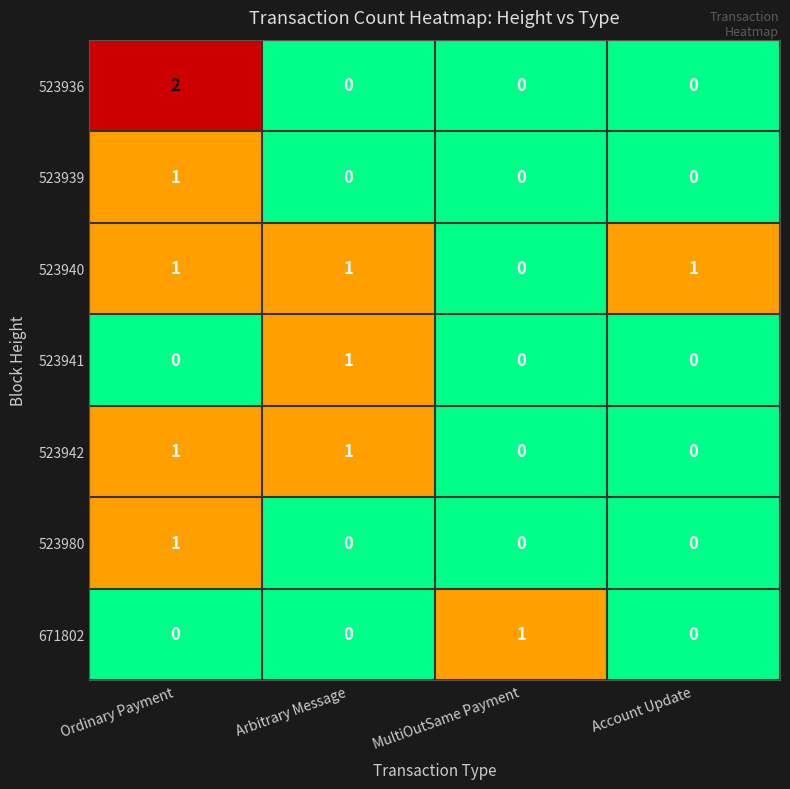

How many 523936 values are between 0 and 2?

4